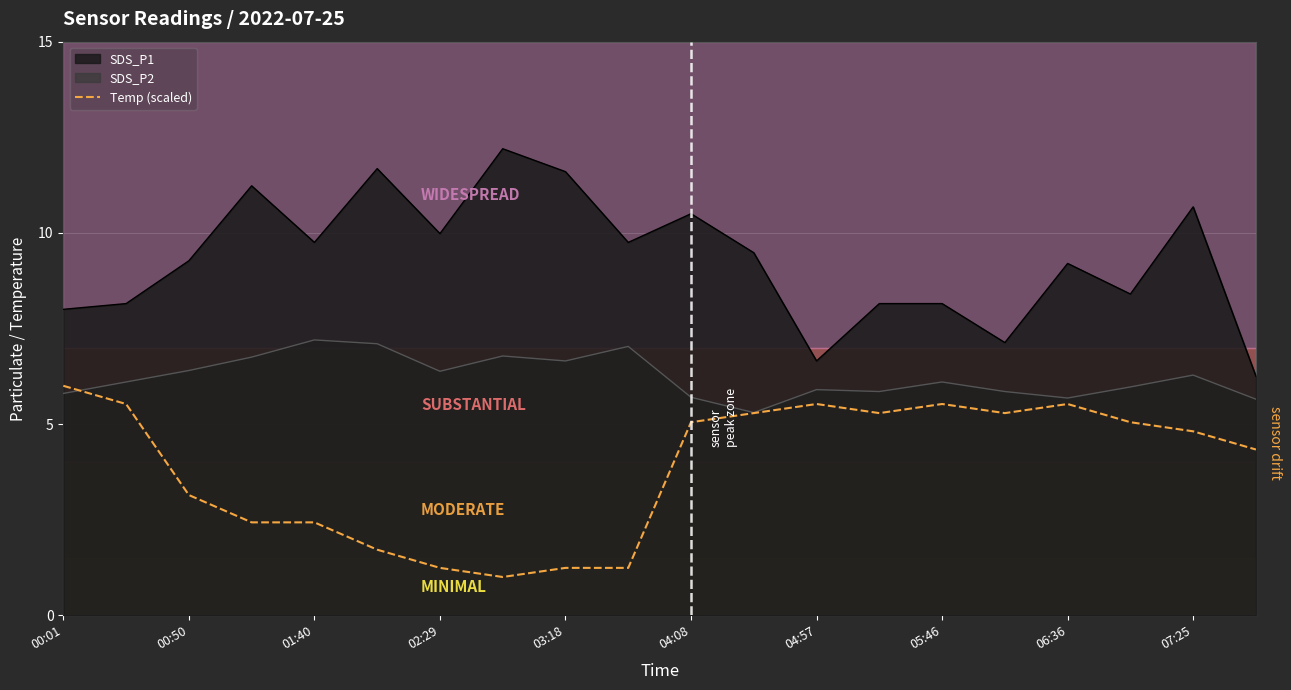

What position from the right is 13?

7